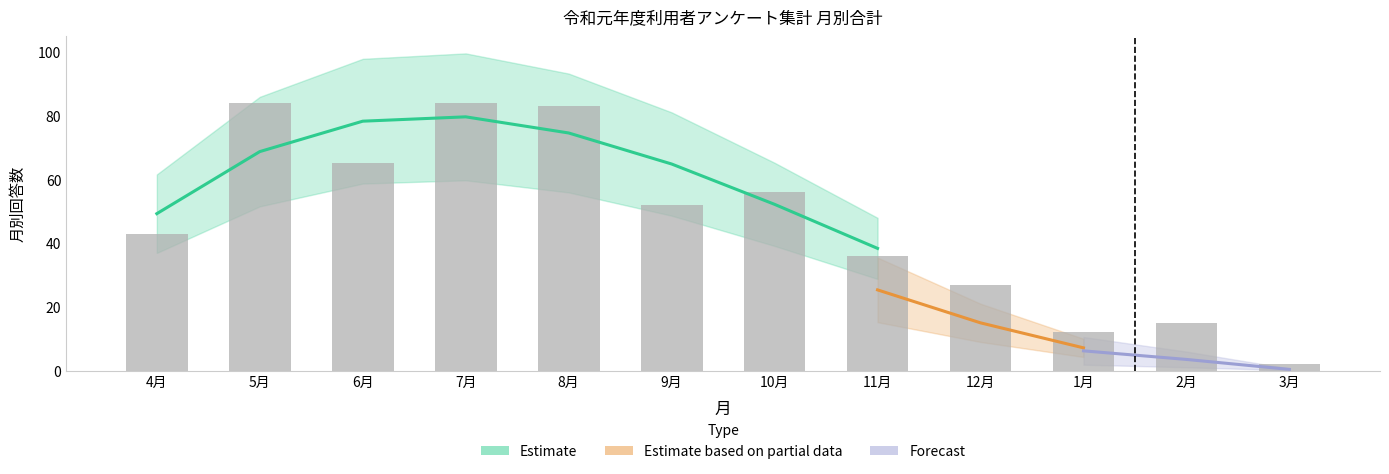

Count the number of data series in this chart.

3